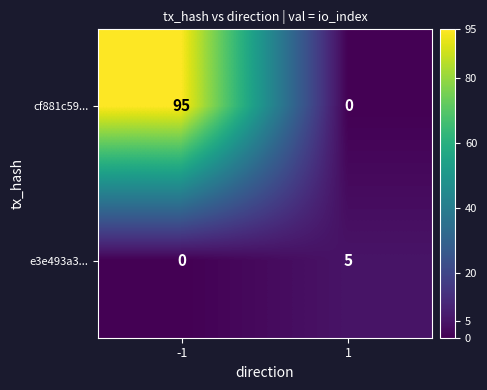

True or false: e3e493a3... has a value of 8 at 1.

False